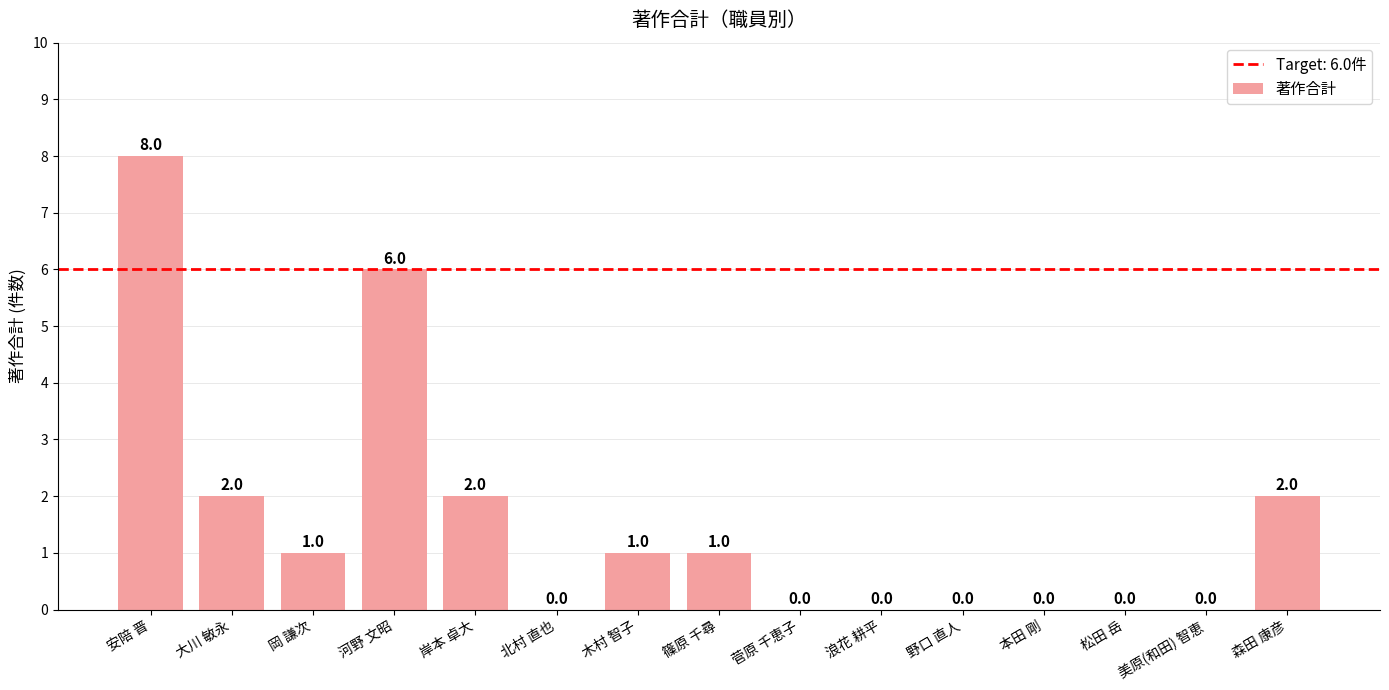

Reading left to right, what are all the values shown in this chart?

8	2	1	6	2	0	1	1	0	0	0	0	0	0	2